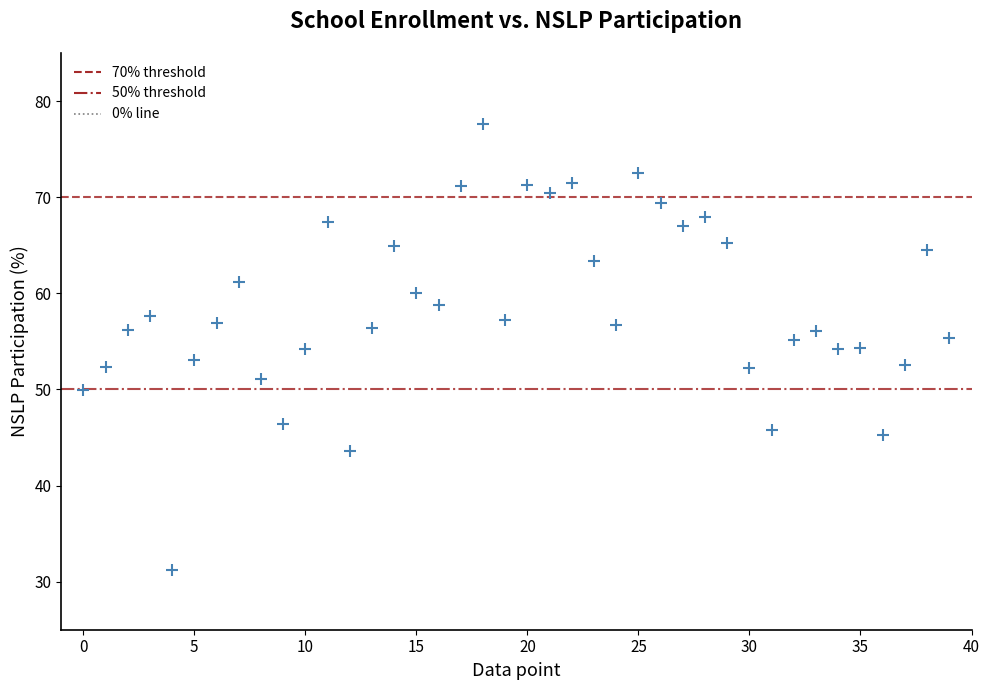

What is the range of Y values (max minus min)?

46.4